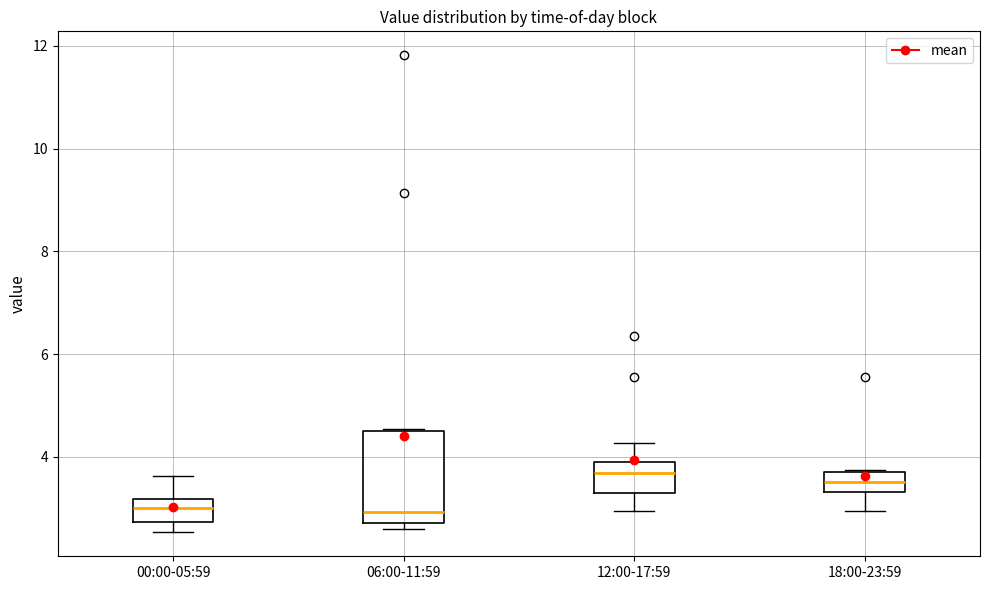

Reading left to right, read every box against the y-axis: the position of its median line, the range the box covers, and the ends of its whiskers. The values are not printed on the chart, so give them approximately, as read against the axis.

00:00-05:59: median 3.0, box 2.8 to 3.2, whiskers 2.6 to 3.6
06:00-11:59: median 3.0, box 2.8 to 4.6, whiskers 2.6 to 4.6
12:00-17:59: median 3.6, box 3.2 to 4.0, whiskers 3.0 to 4.2
18:00-23:59: median 3.6, box 3.4 to 3.8, whiskers 3.0 to 3.8